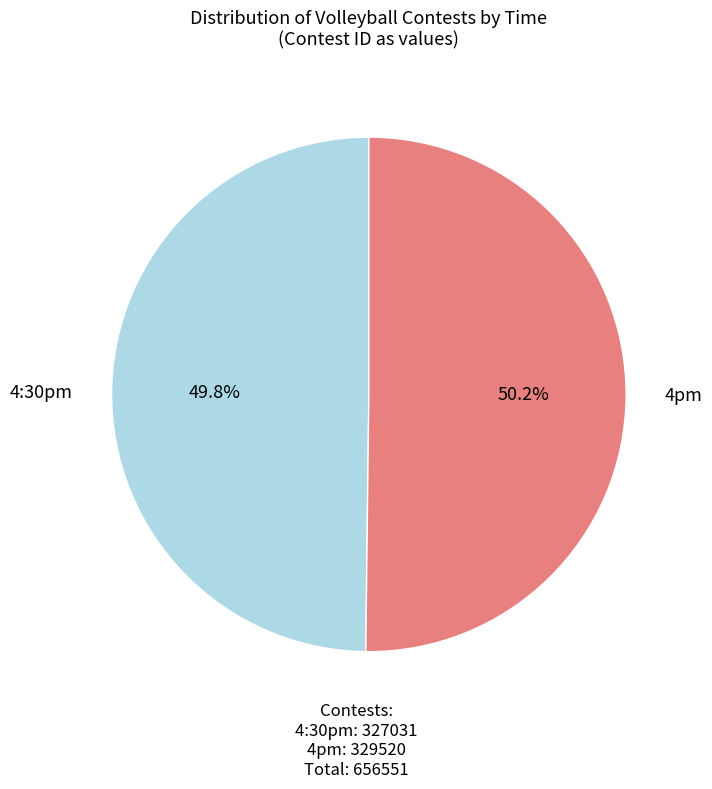

Count the number of slices in the pie.

2